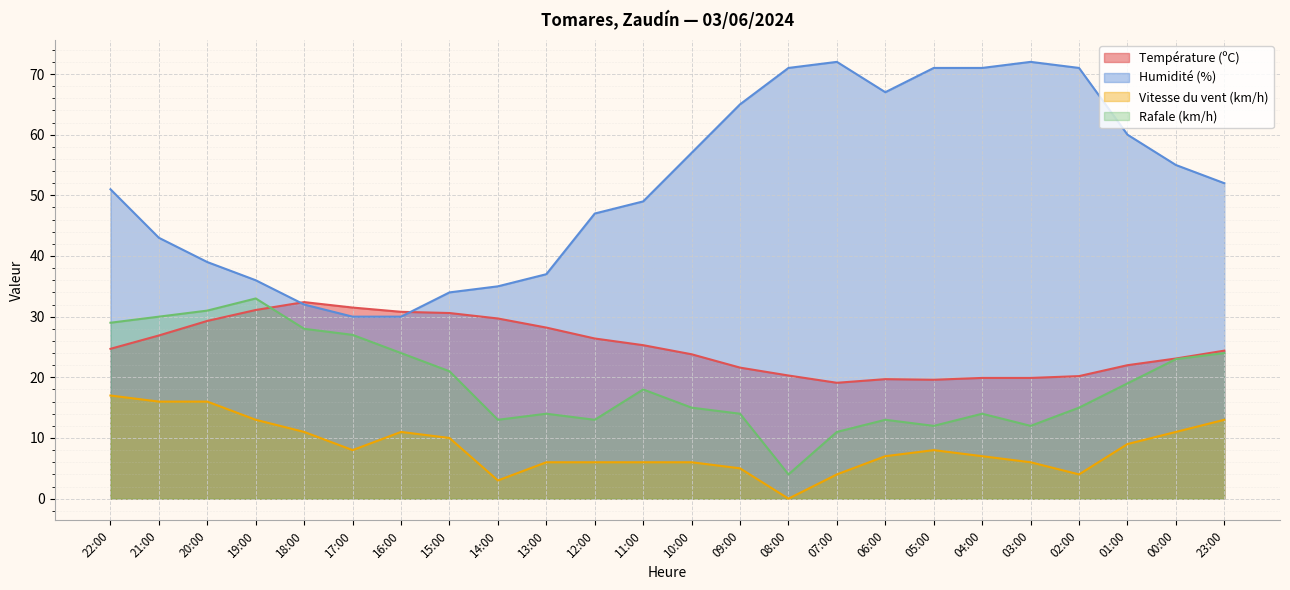

Which series has the largest range (max minus min)?

Humidité (%)